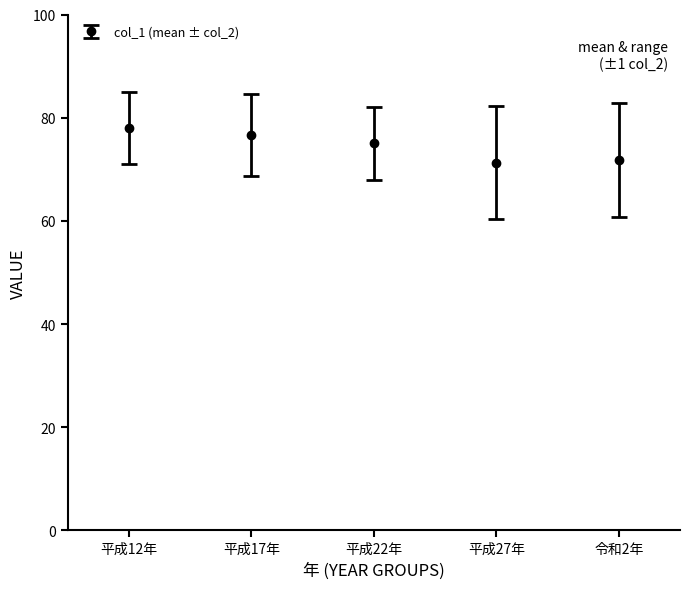

Approximately how many times larger is the value at 平成12年 compared to 平成17年?

1.0